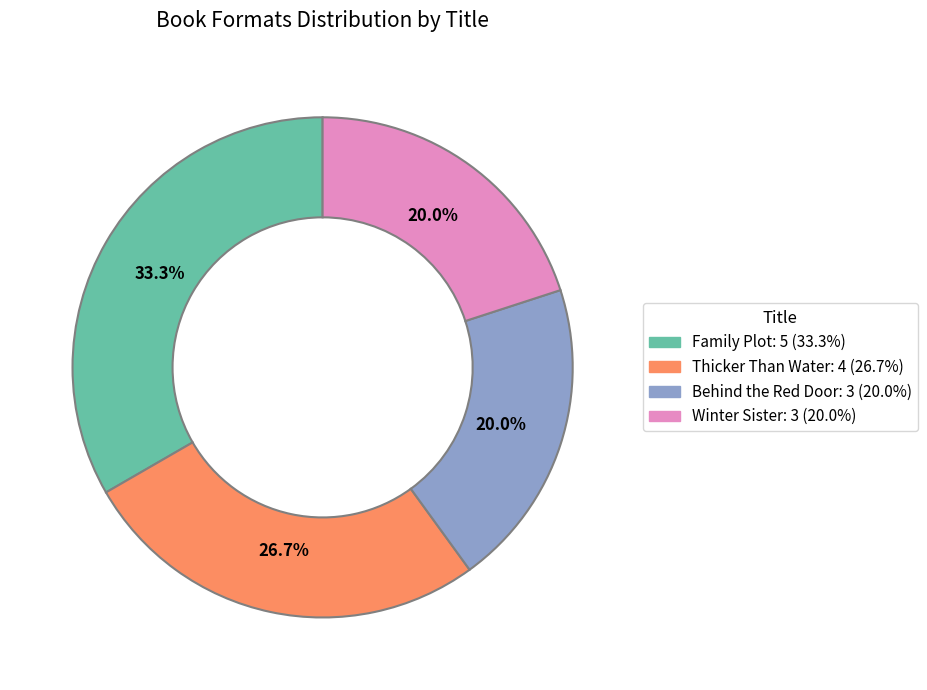

How many slices are in this pie chart?

4